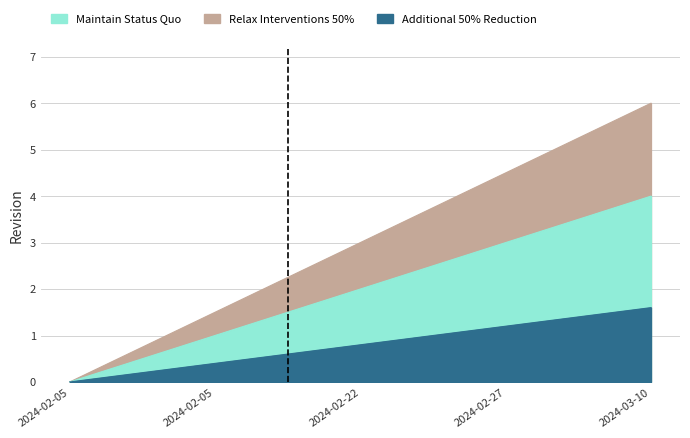

Read the value at 2024-02-22.

3.0